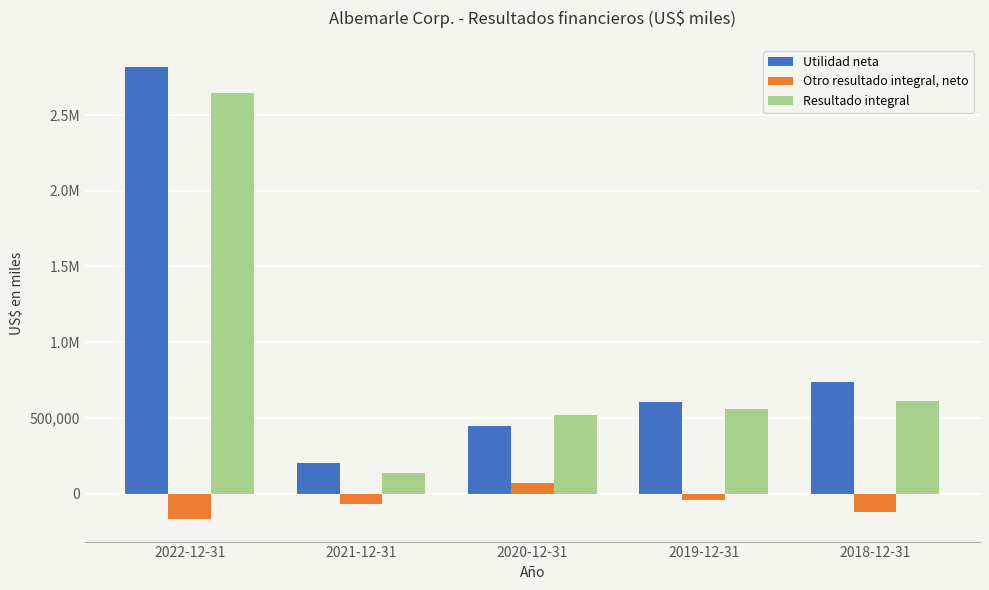

List the labels in order of Resultado integral value, smallest first.

2021-12-31, 2020-12-31, 2019-12-31, 2018-12-31, 2022-12-31